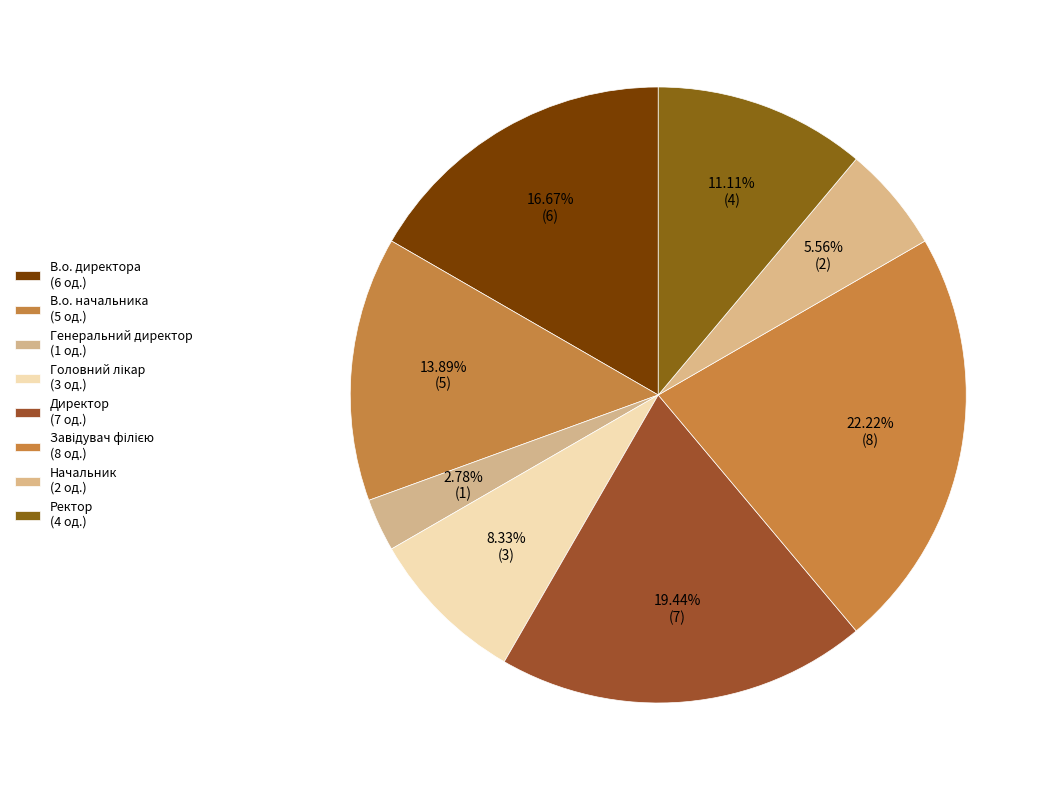

What is the change in value from Генеральний директор to Директор?

+6